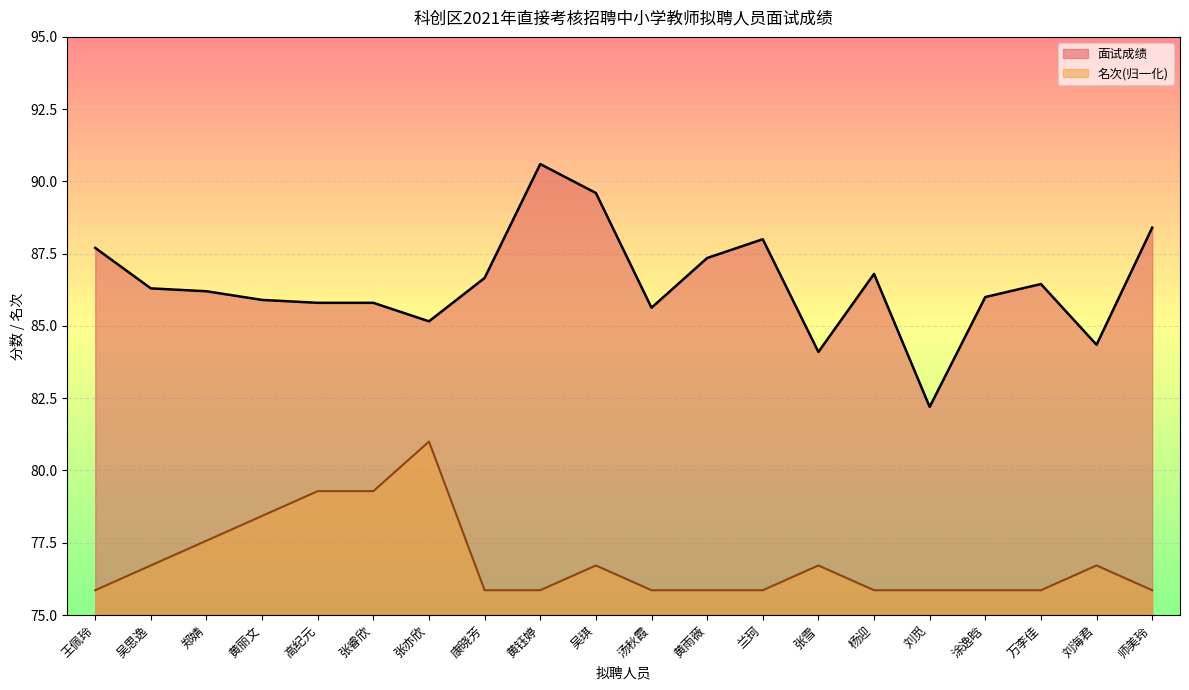

What is the approximate value of 名次 at 王佩玲?

75.9